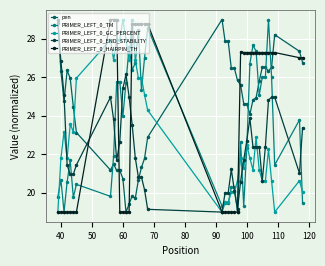

How many lines are shown in the chart?

5